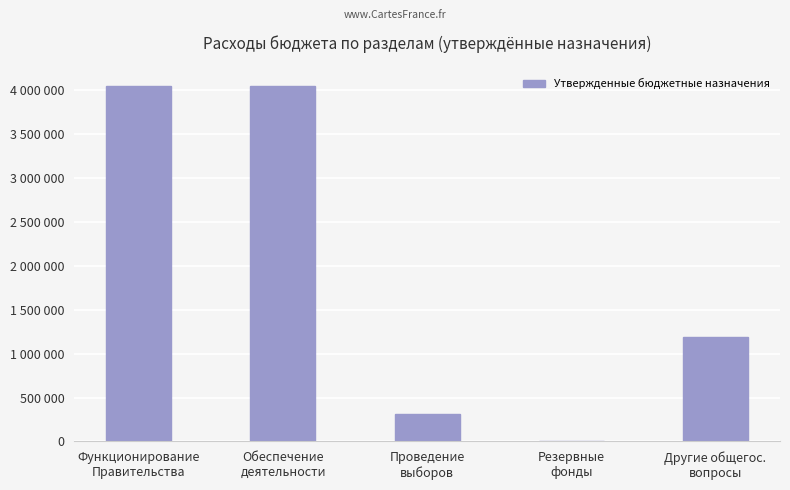

Reading left to right, what are all the values shown in this chart?

4046200	4046200	312000	5000	1193800